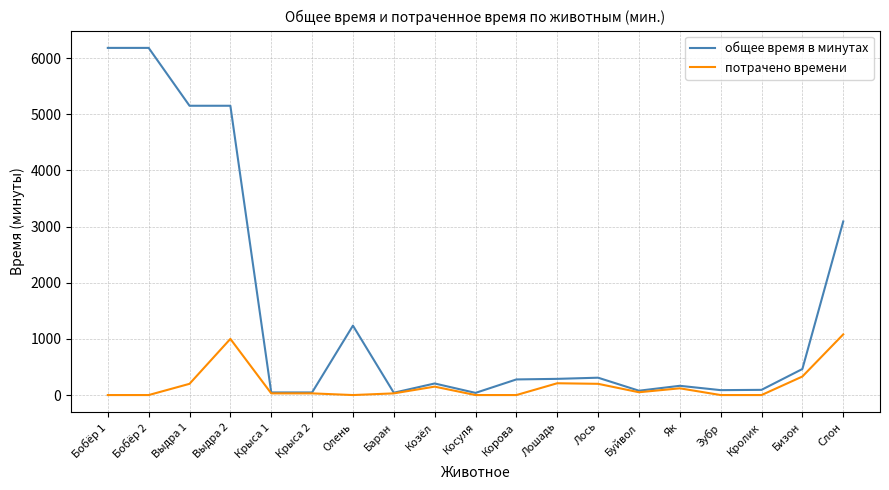

What value does the потрачено времени series have at Лошадь?

210.0